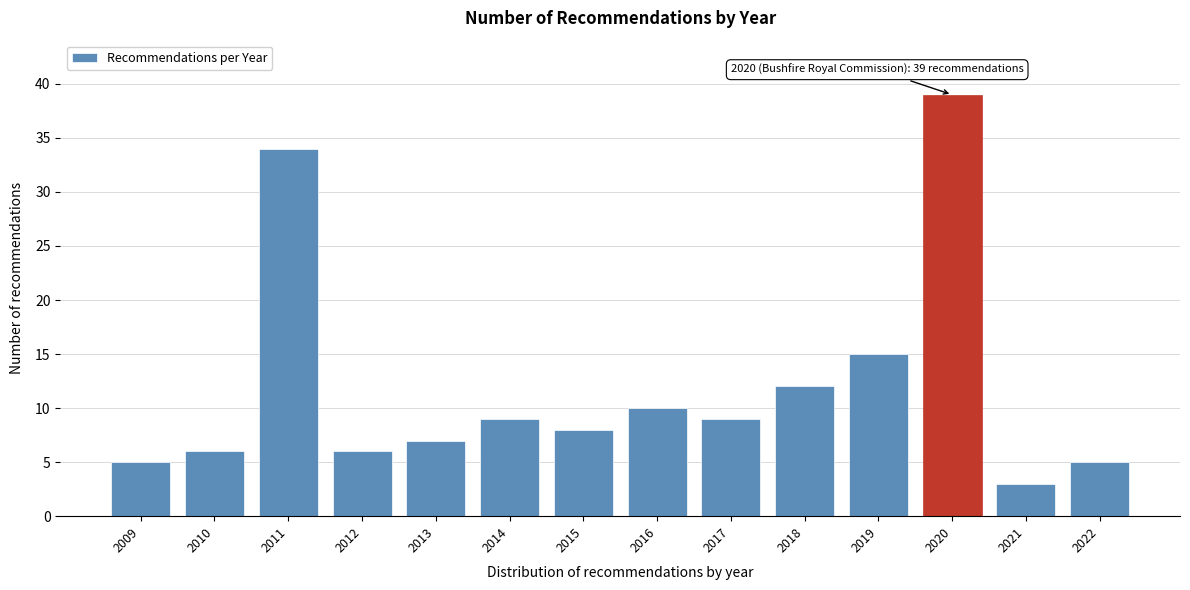

Reading right to left, what are all the values shown in this chart?

2022=5	2021=3	2020=39	2019=15	2018=12	2017=9	2016=10	2015=8	2014=9	2013=7	2012=6	2011=34	2010=6	2009=5